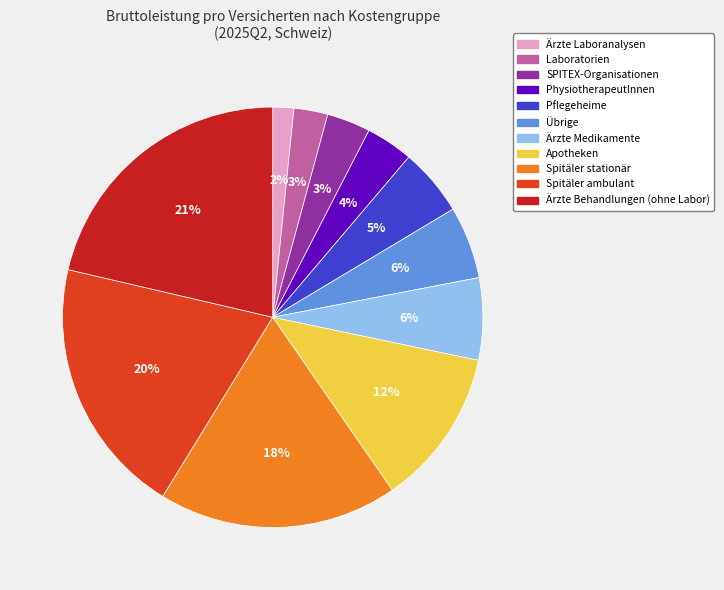

Is there any slice that represents more than half of the pie?

No